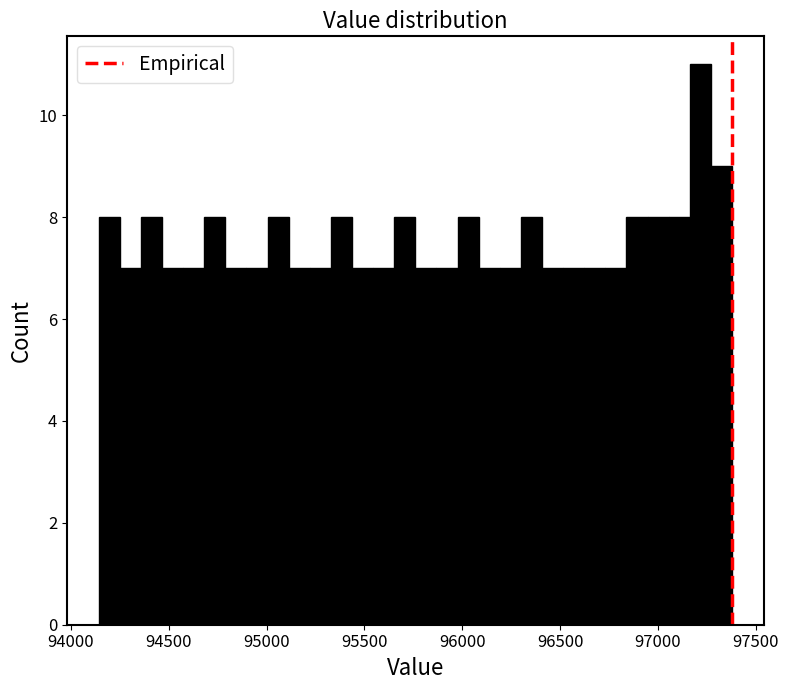

Around what value on the x-axis is the tallest bar? Give the approximate position of its centre, as read against the axis.

97200